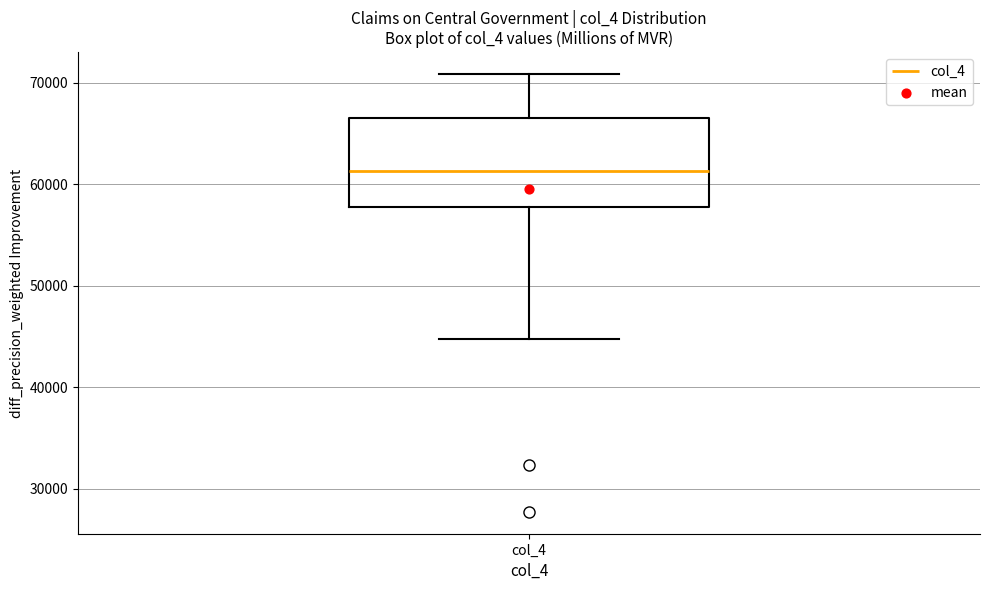

Read this box plot against the y-axis: the position of the median line, the range covered by the box, and the ends of both whiskers. The values are not printed on the chart, so give them approximately, as read against the axis.

median 61000, box 58000 to 66000, whiskers 45000 to 71000